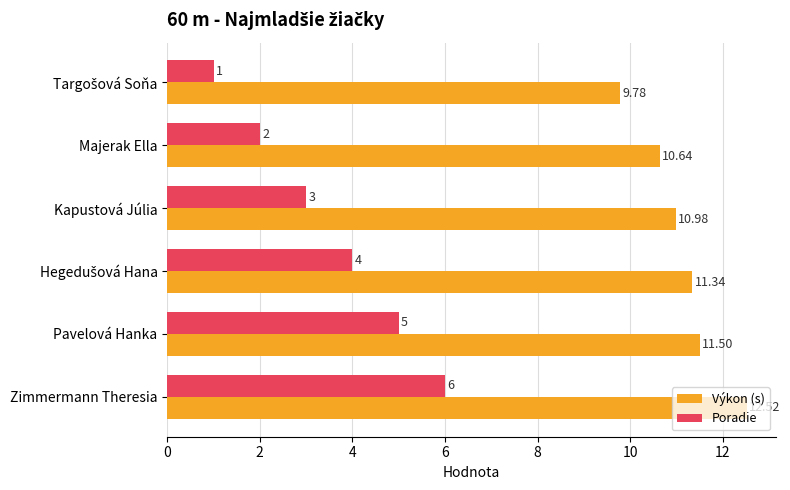

At which category does the chart reach its peak across all series?

Zimmermann Theresia